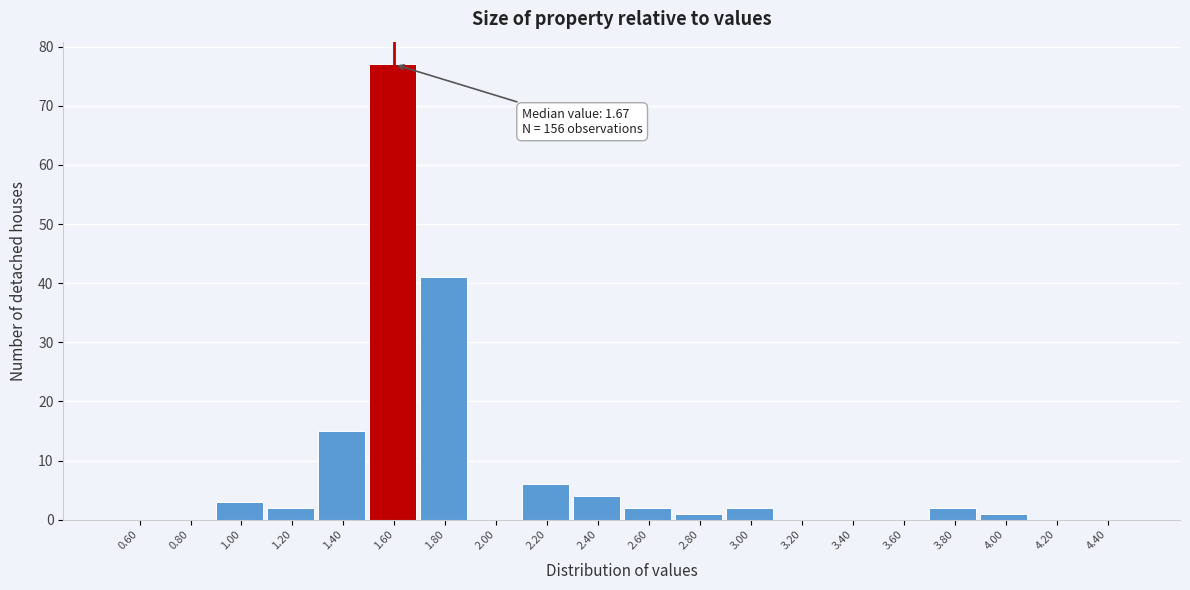

Over which range of the x-axis is the bar tallest?

1.5 to 1.7